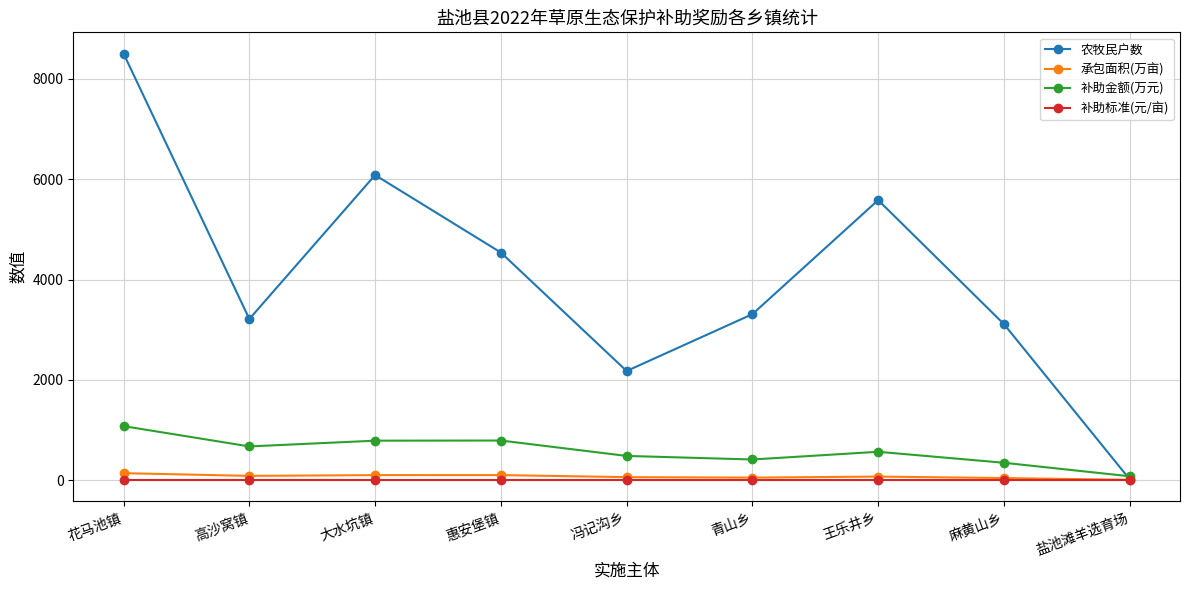

How many distinct data groups are displayed?

4